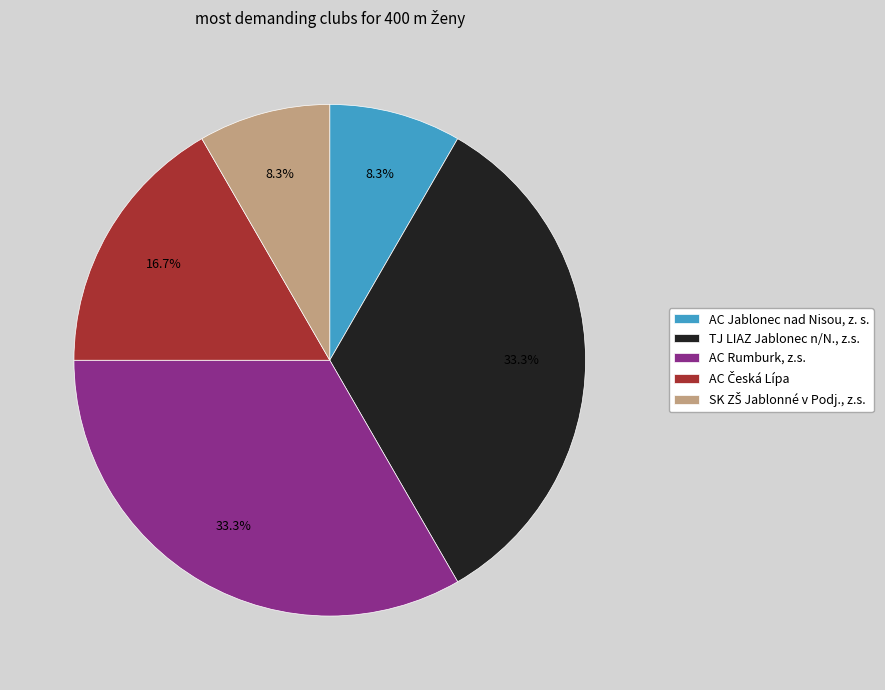

To the nearest percent, what is the average slice percentage?

20%